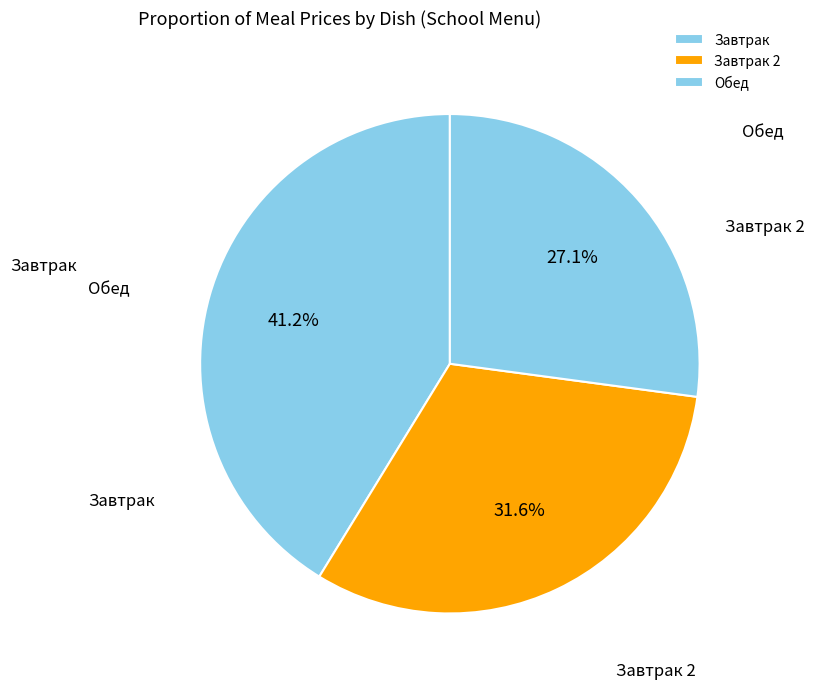

What percentage is NOT represented by Завтрак?

58.8%